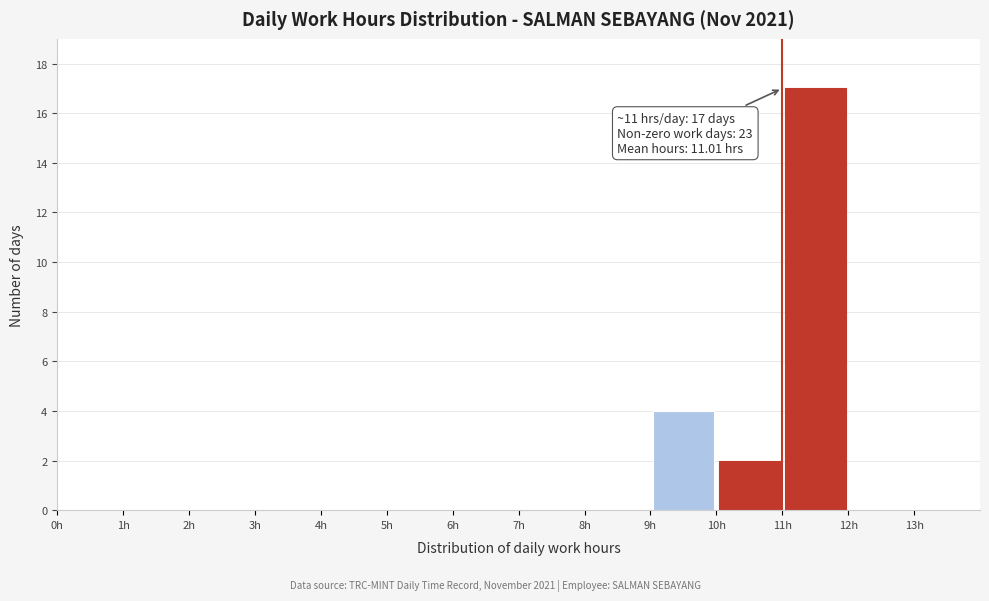

Which range on the x-axis has the tallest bar?

11 to 12